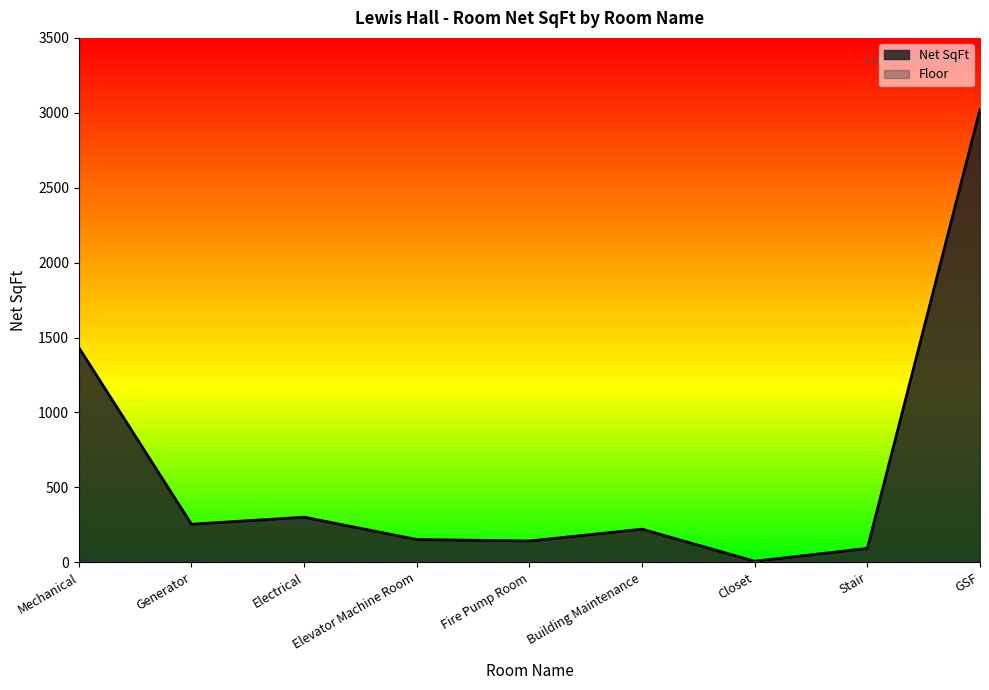

How many lines are shown in the chart?

2